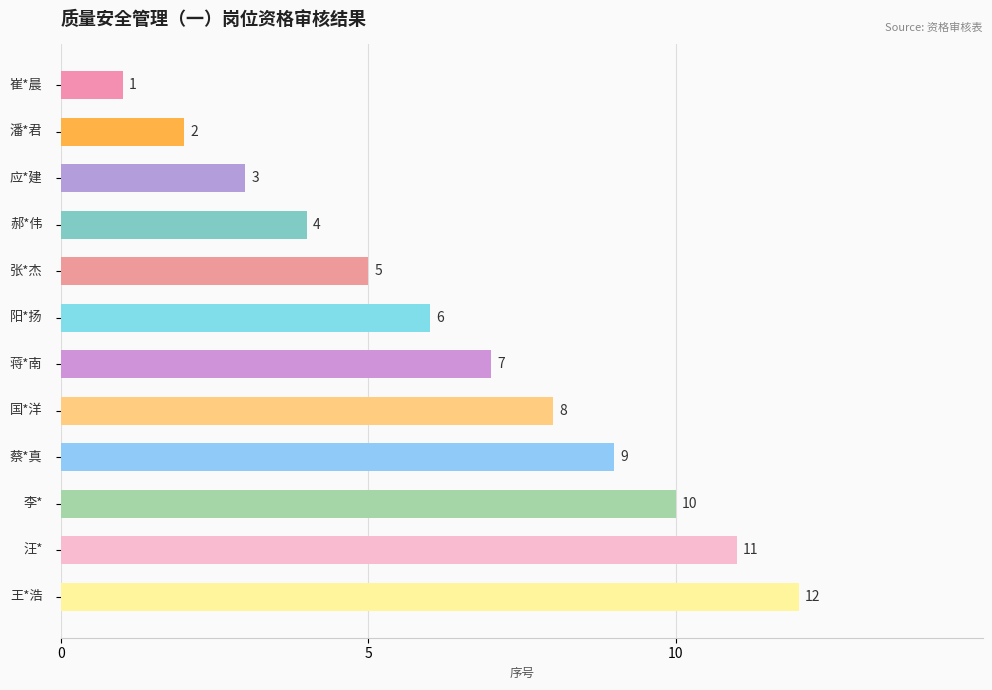

What is the sum of all values?

78